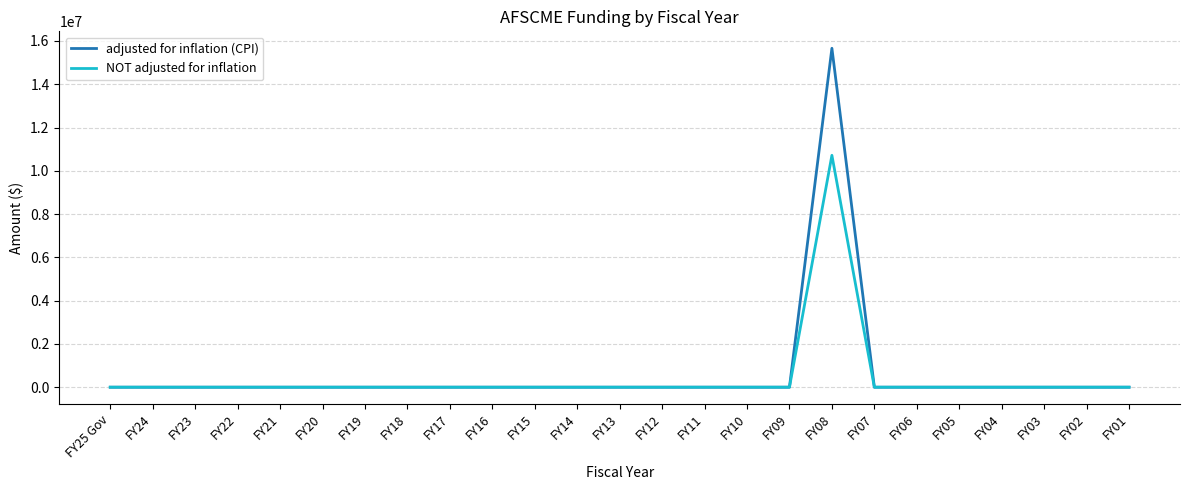

At which category is the sum across all series the highest?

FY08